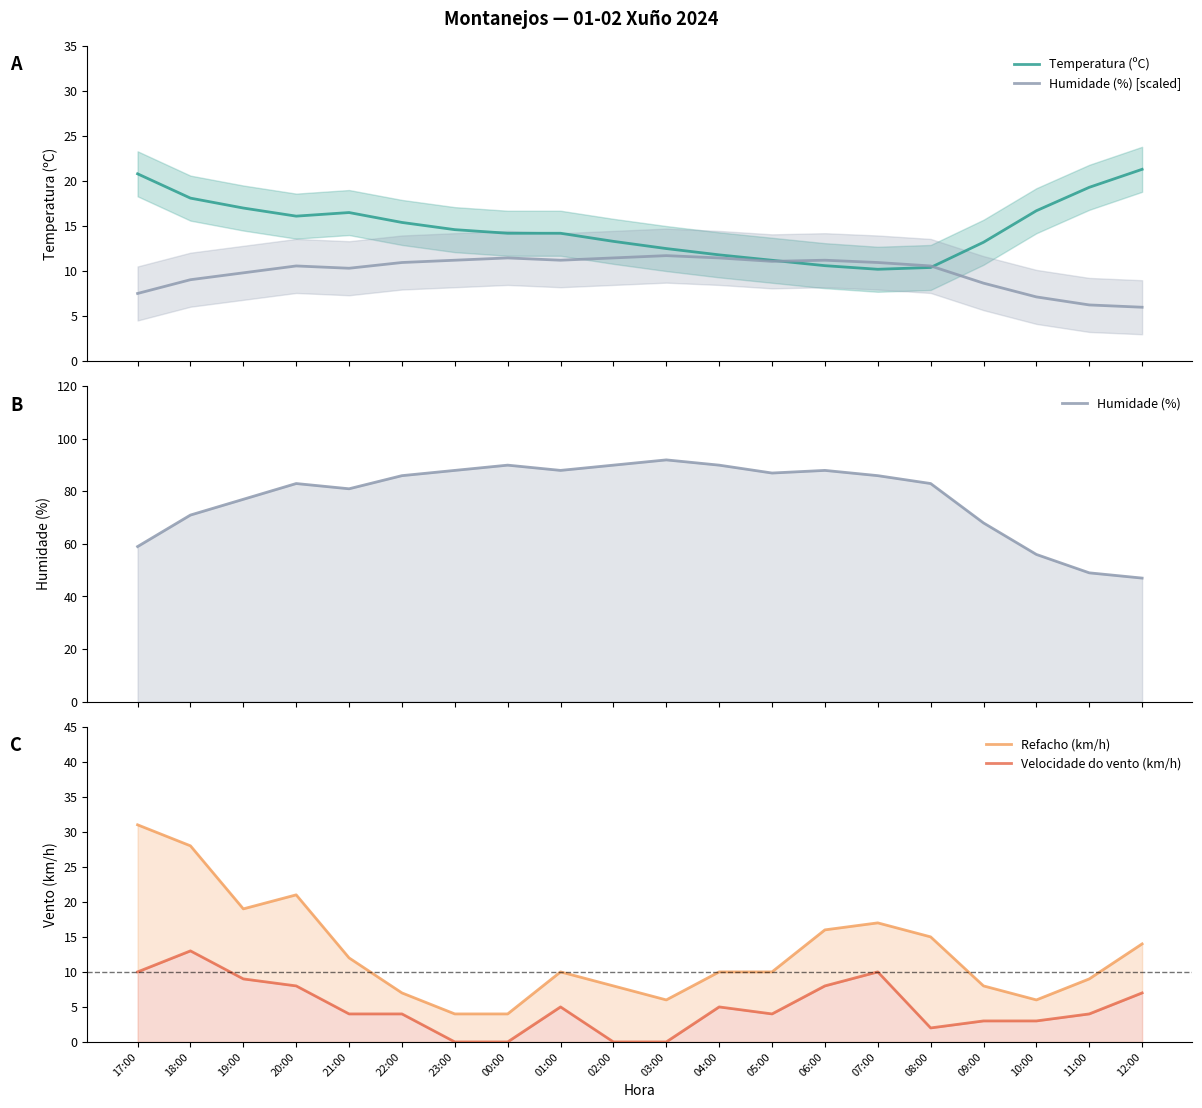

What is the greatest value displayed?

92.0